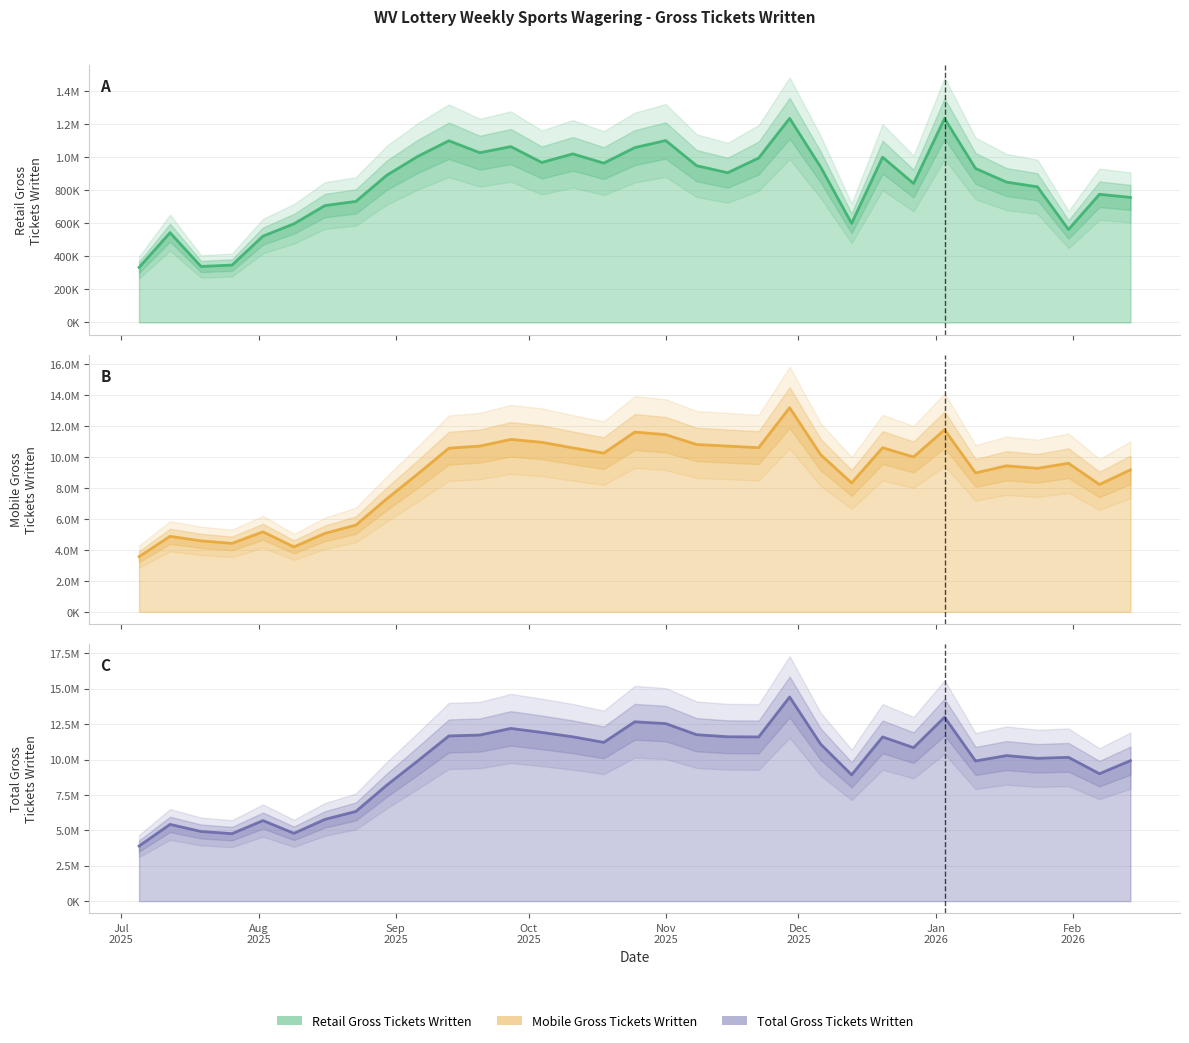

True or false: Mobile Gross Tickets Written (line) and Retail Gross Tickets Written (line) intersect in this chart.

False